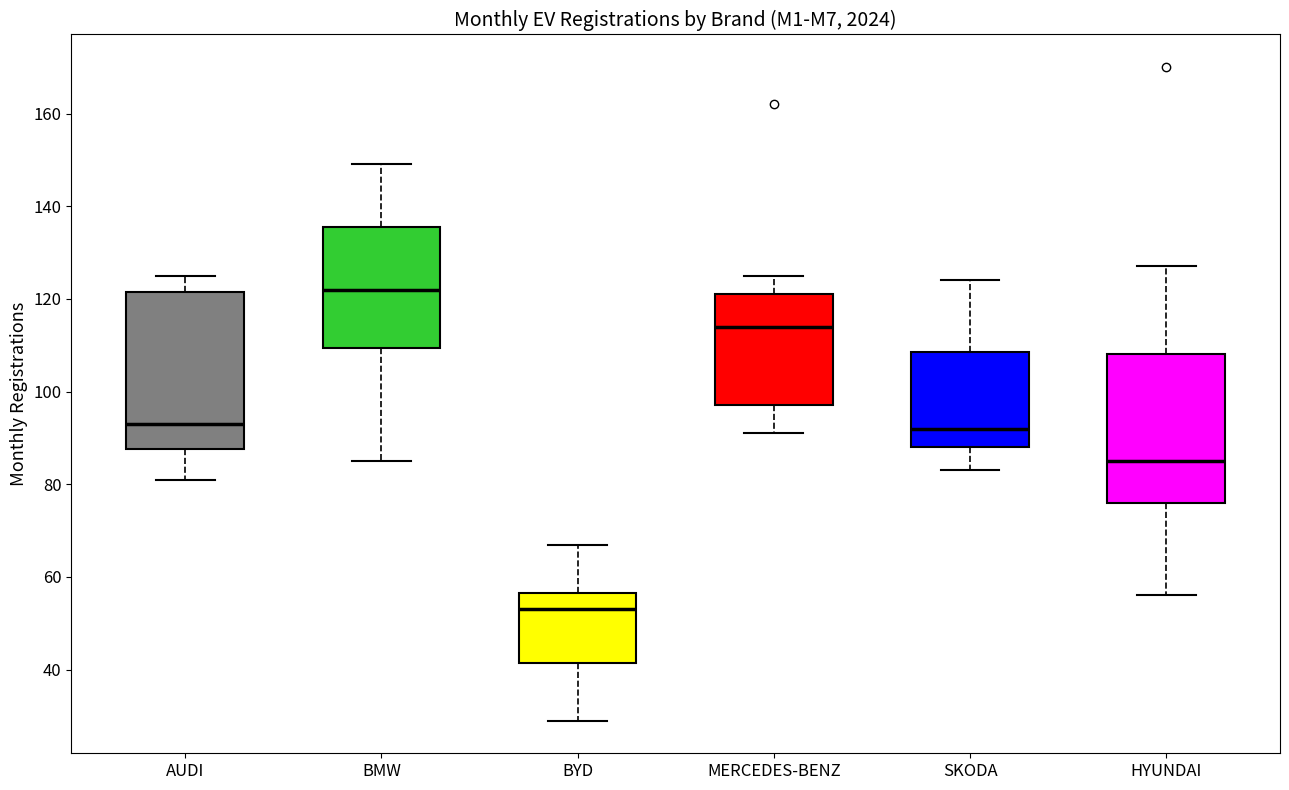

Where is the upper edge of the box for SKODA on the y-axis? The values are not printed on the chart, so give them approximately, as read against the axis.

108